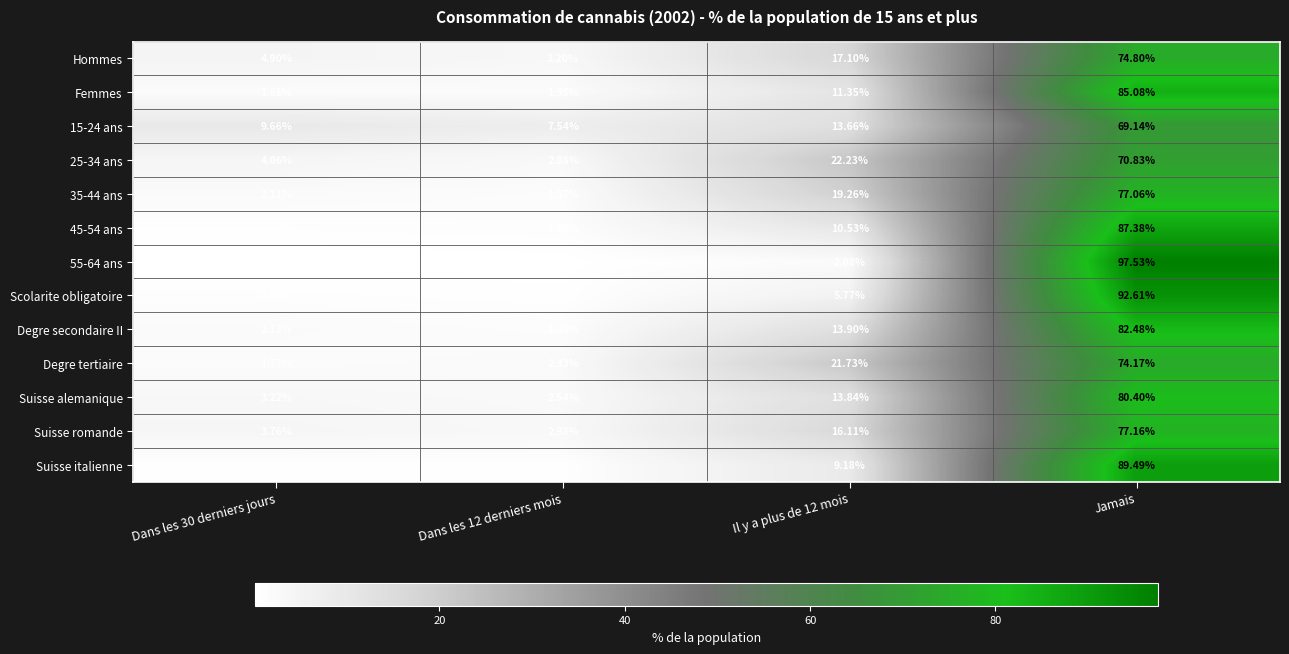

Is the value of 25-34 ans at Il y a plus de 12 mois greater than the value of 55-64 ans at Dans les 30 derniers jours?

Yes